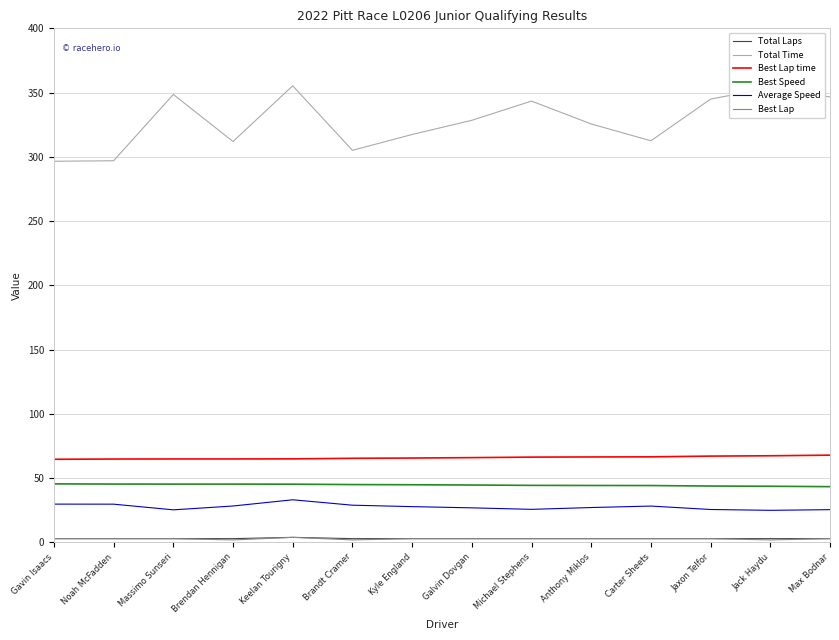

The value of Best Lap time at Brendan Hennigan is 65.0. True or false?

True